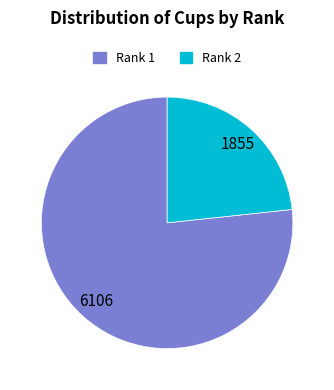

Is there a majority slice in this chart?

Yes